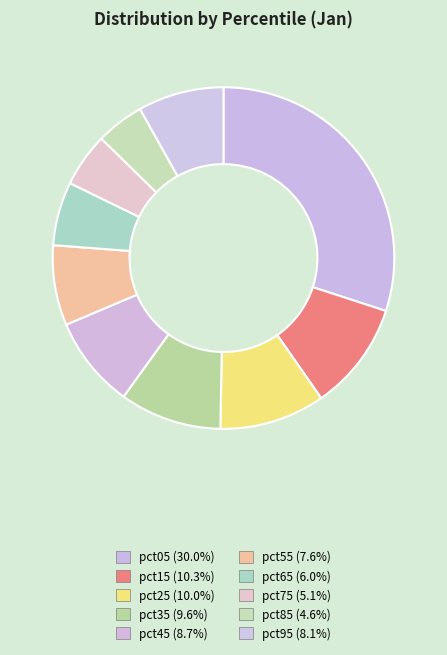

Which category has the smallest portion of the pie?

pct85